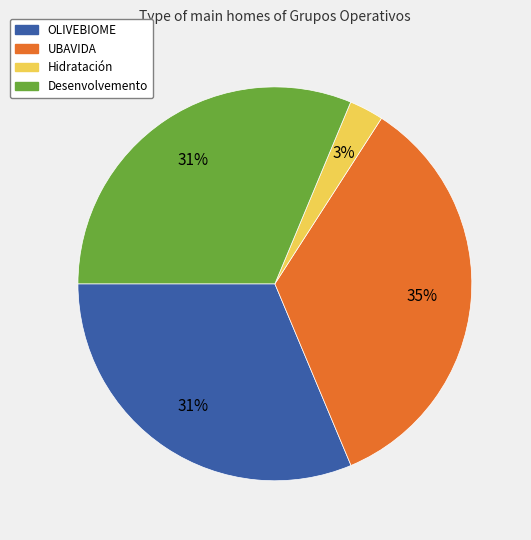

To the nearest percent, what percentage of the pie is OLIVEBIOME?

31%